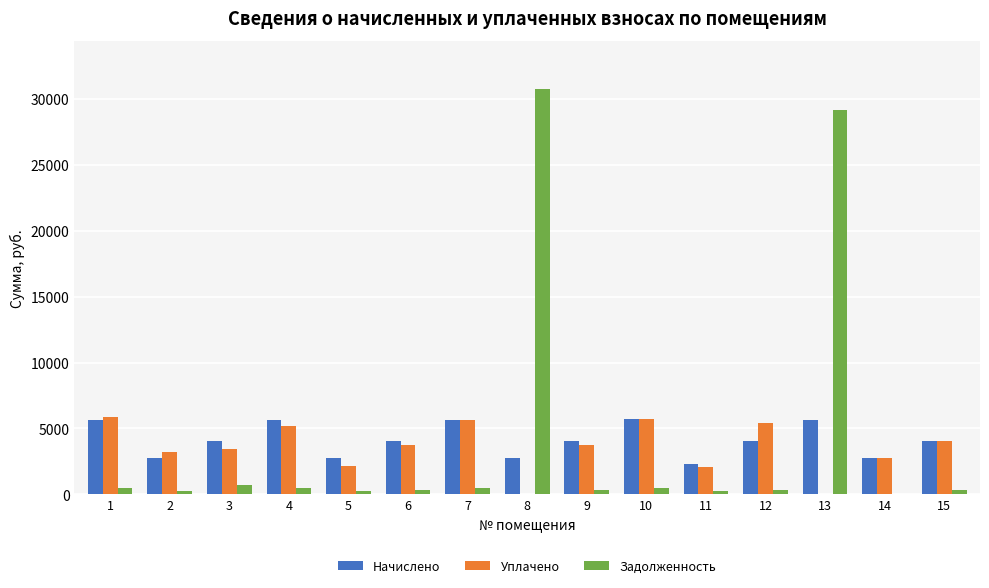

The value of Уплачено at 10 is 5691.8. True or false?

True